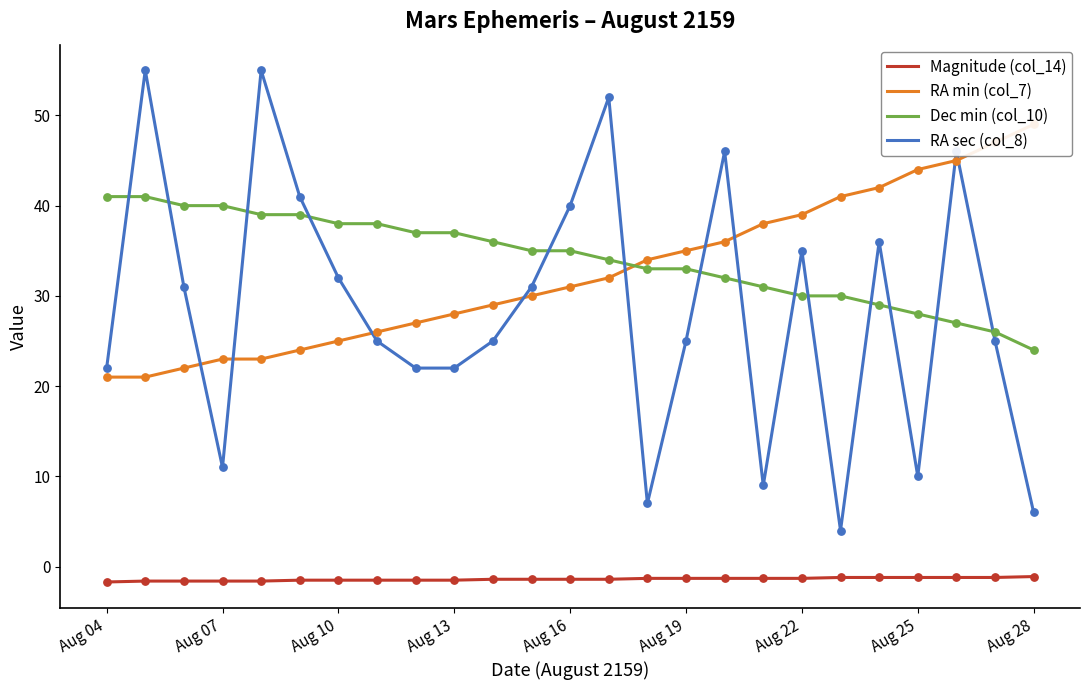

True or false: RA sec (col_8) and Magnitude (col_14) cross at least once.

False